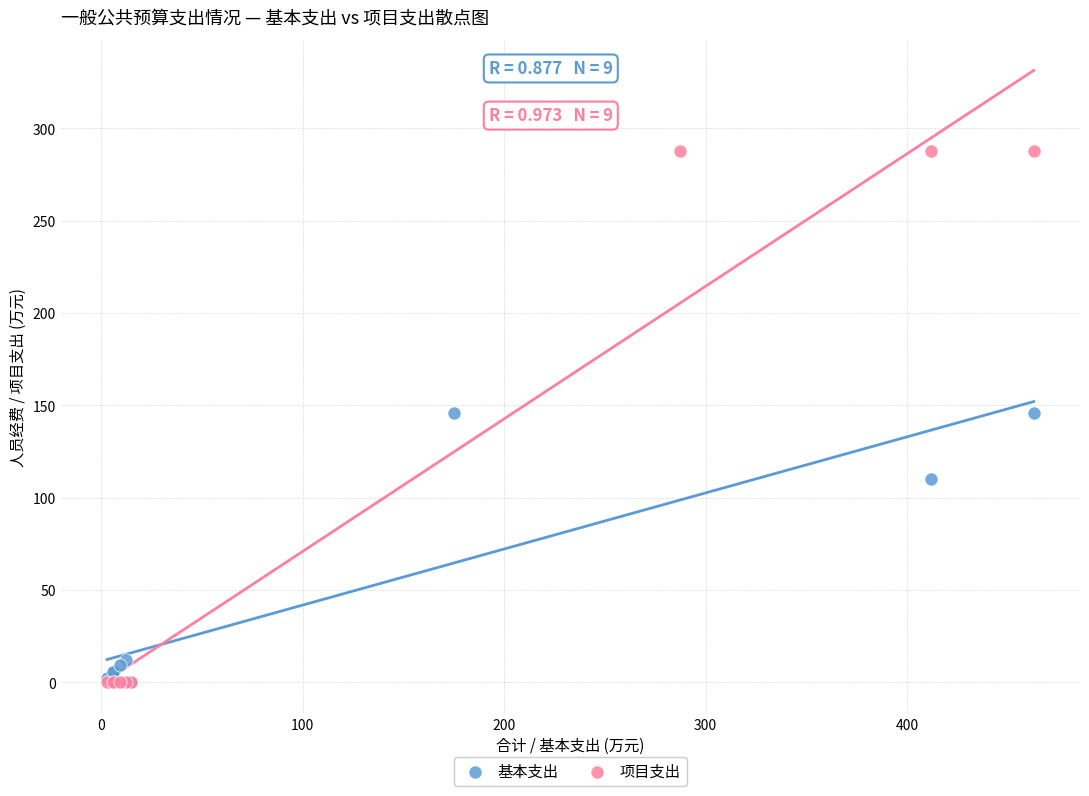

Which series contains the highest Y value?

项目支出